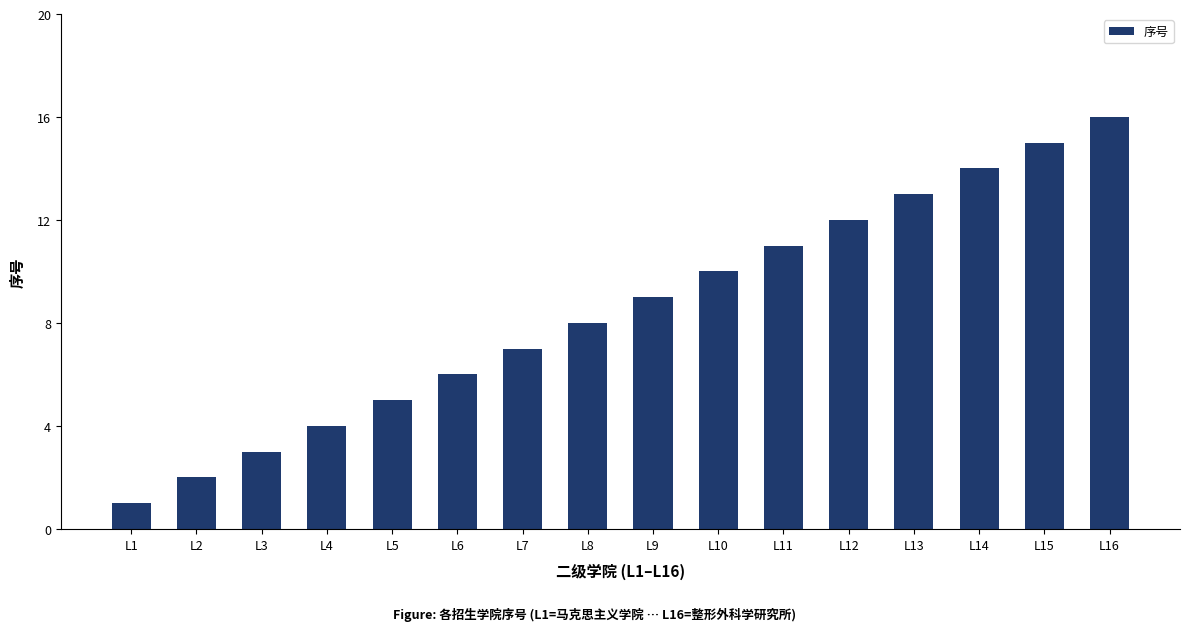

True or false: the data shows 12 at L12.

True